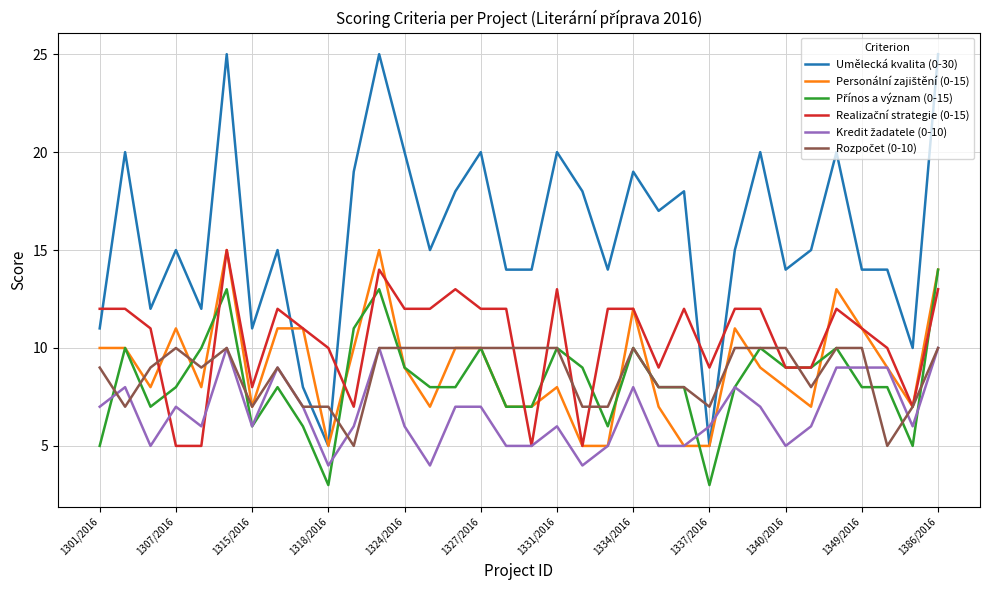

Which series has the largest total across all categories?

Umělecká kvalita (0-30)